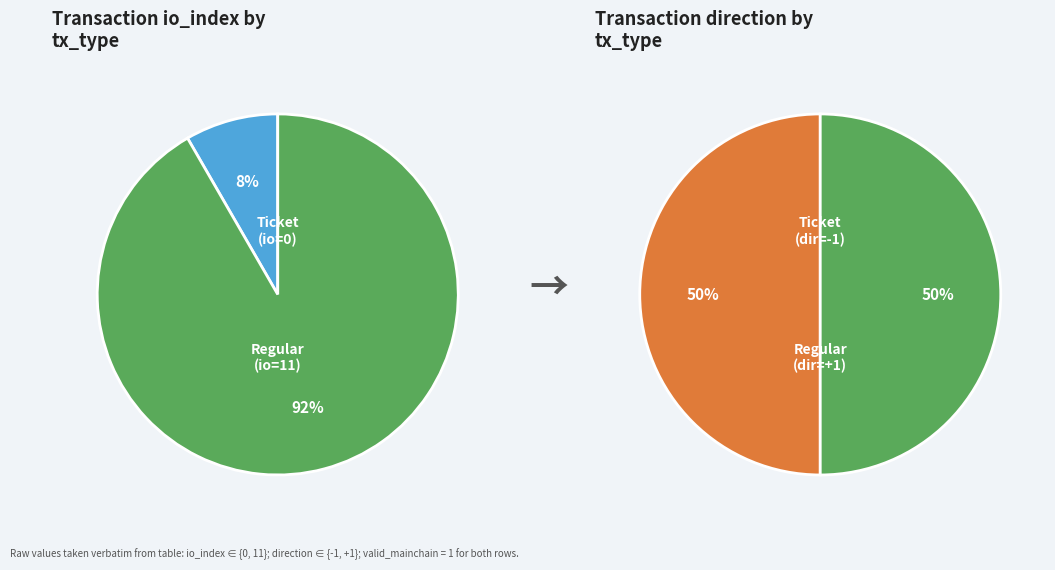

To the nearest percent, what is the combined percentage of Ticket (io_index=0) and Regular (io_index=11)?

100%